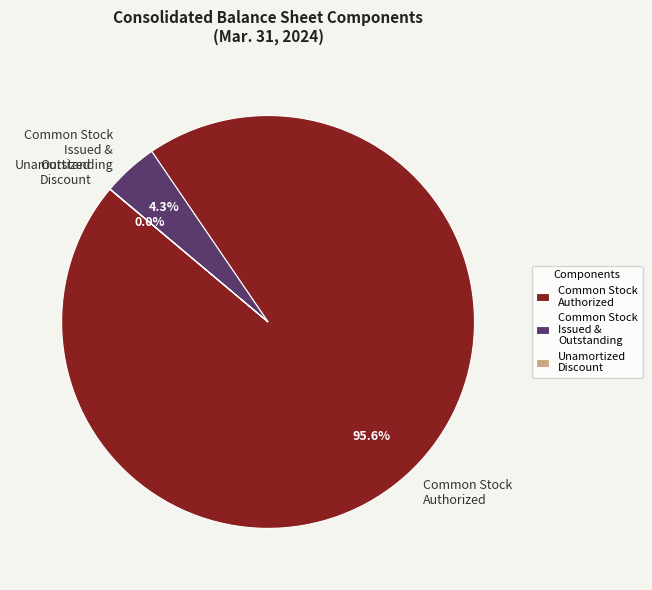

The Common Stock Authorized slice represents 96% of the pie. True or false?

True